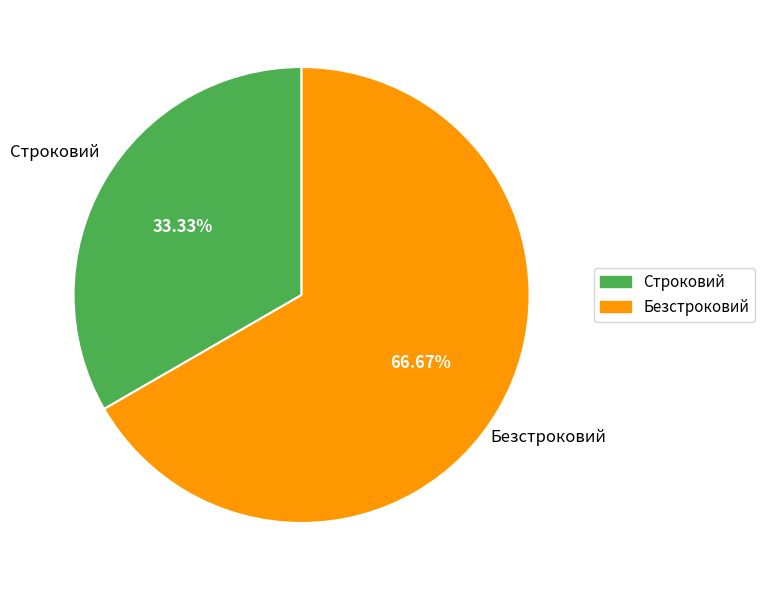

Count the number of slices in the pie.

2